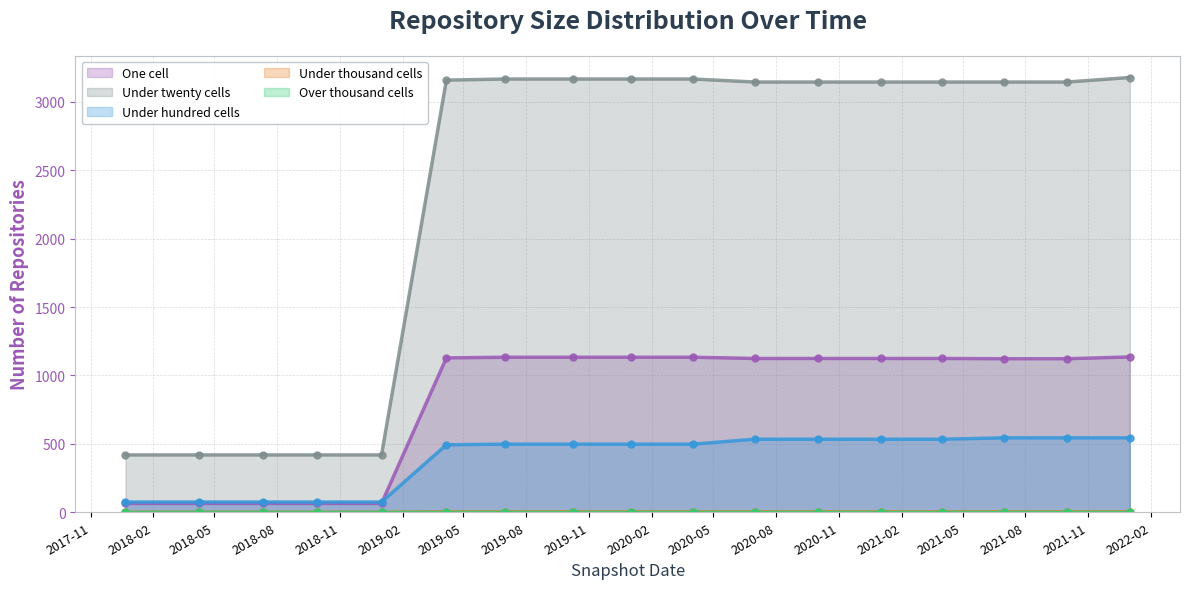

At how many categories does at least one series exceed 255?

17